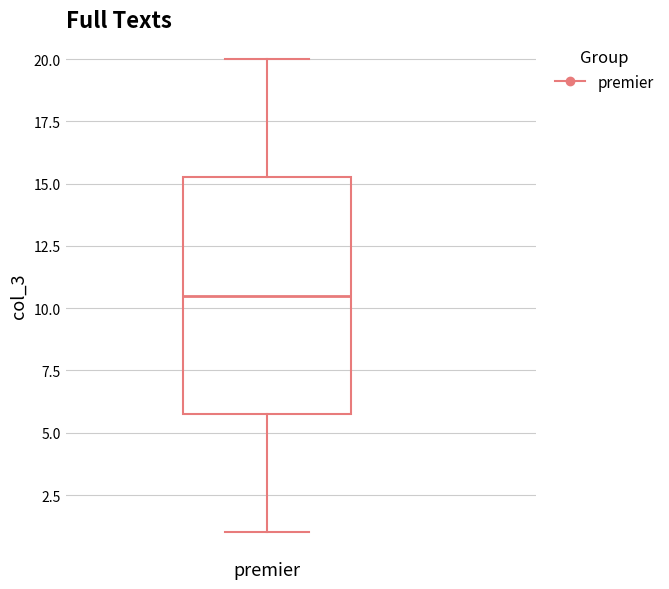

Transcribe this box plot: give where the median line is, the range the box spans, and where the two whiskers end, as read against the y-axis. The values are not printed on the chart, so give them approximately, as read against the axis.

median 10.5, box 6.0 to 15.5, whiskers 1.0 to 20.0